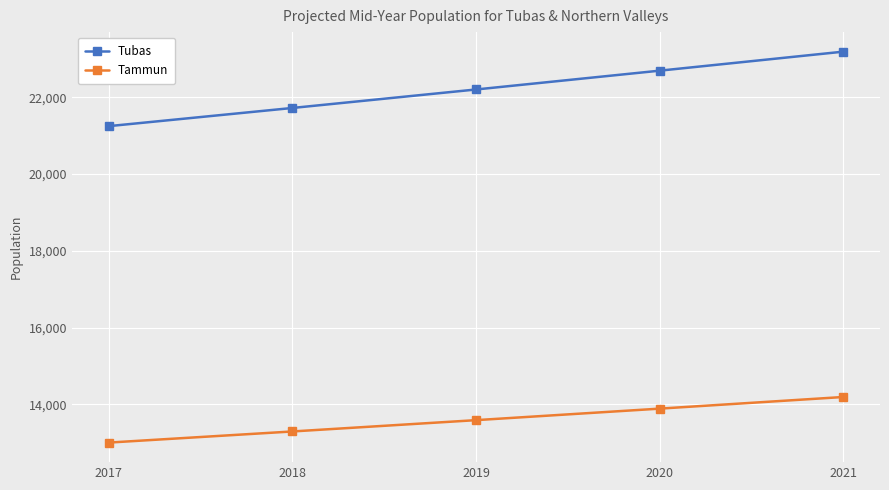

What is the total value across all series at 2020?

36578.0